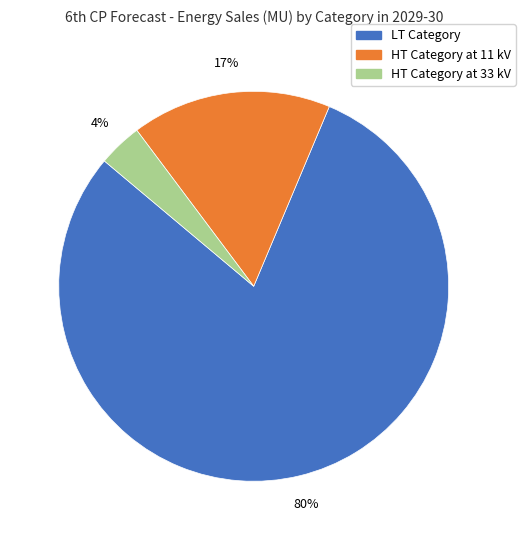

To the nearest percent, what portion does HT Category at 11 kV represent?

17%